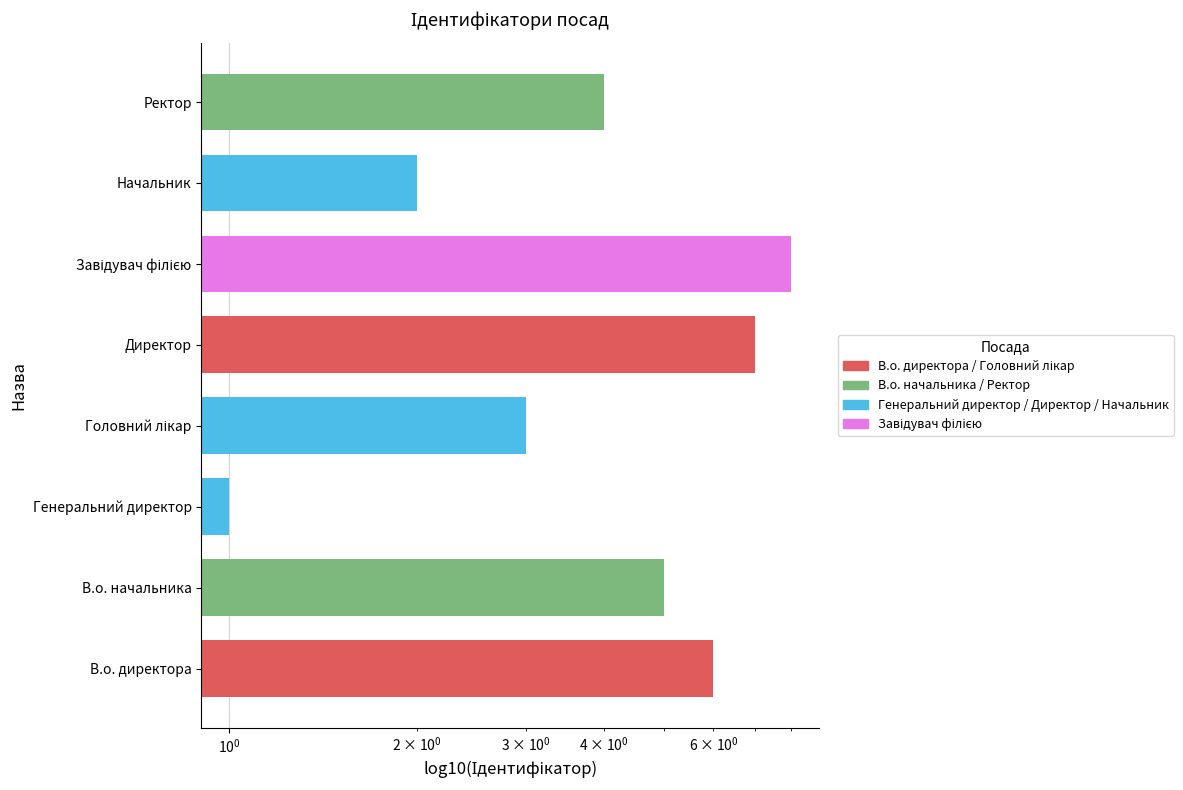

How many values are between 3 and 7?

5